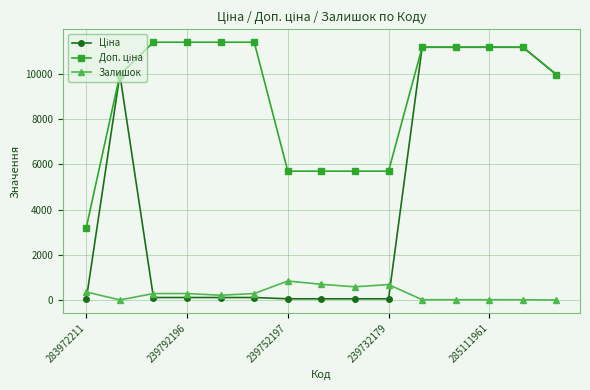

What is the maximum value shown in the chart?

11410.0